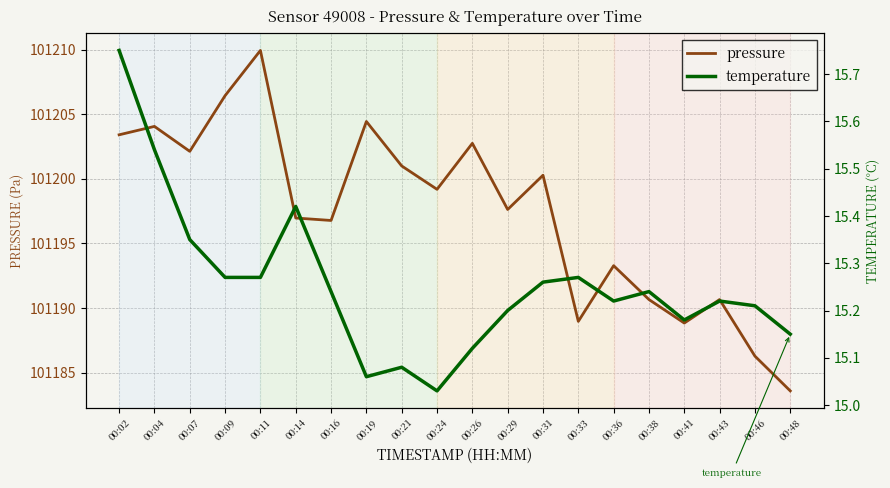

What is the average value of the pressure series?

101197.4